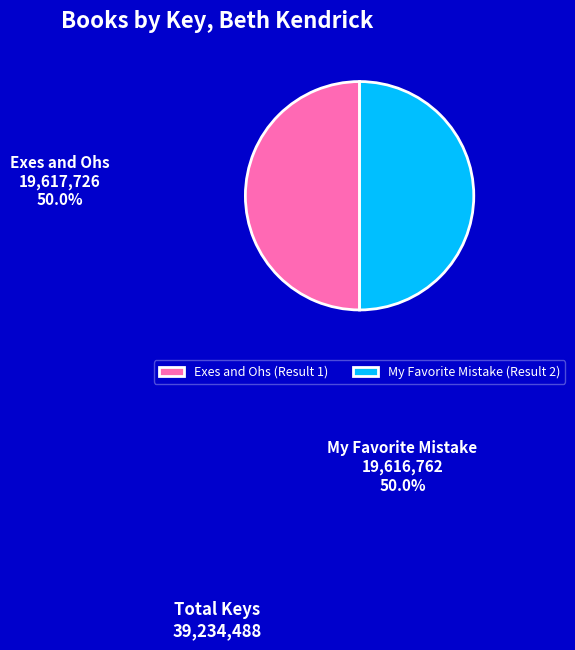

What is the ratio of the value at My Favorite Mistake (Result 2) to the value at Exes and Ohs (Result 1)?

1.0